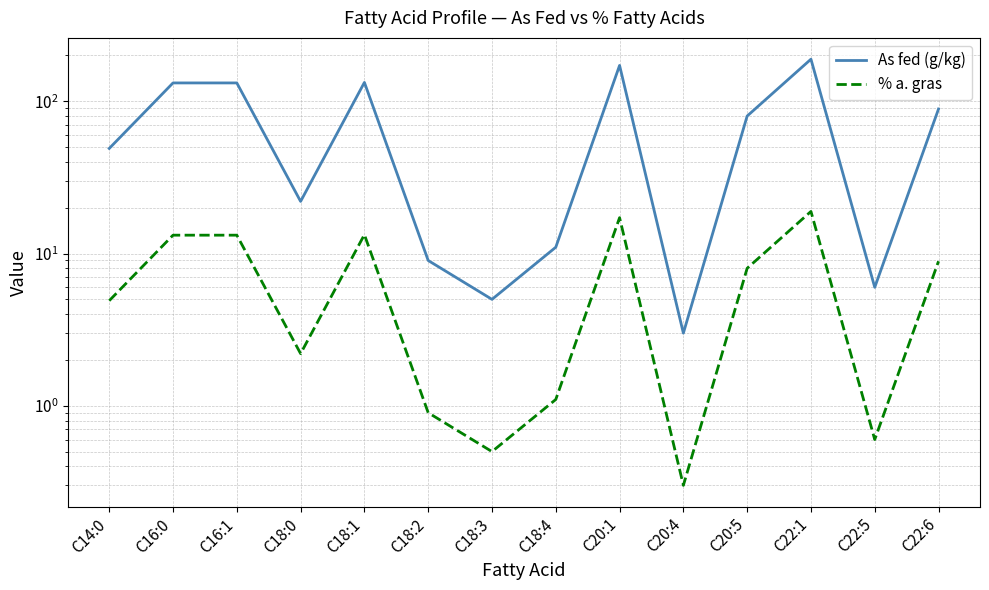

True or false: % a. gras and As fed (g/kg) cross at least once.

False